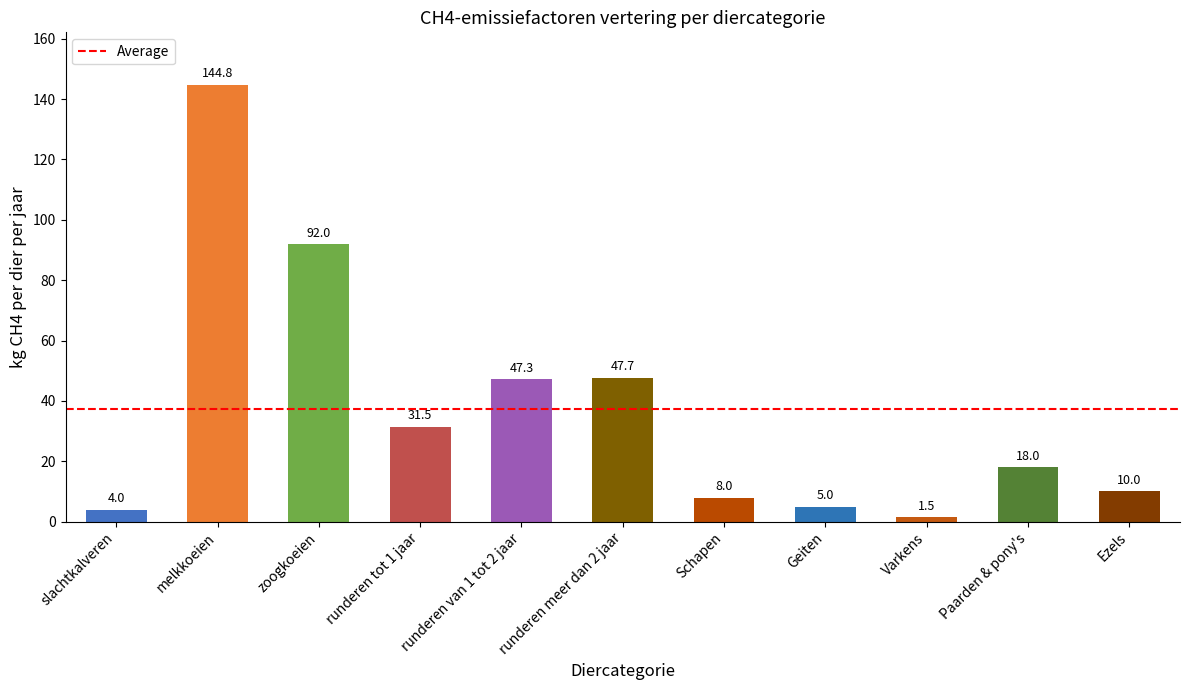

What is the change in value from melkkoeien to Geiten?

-139.8